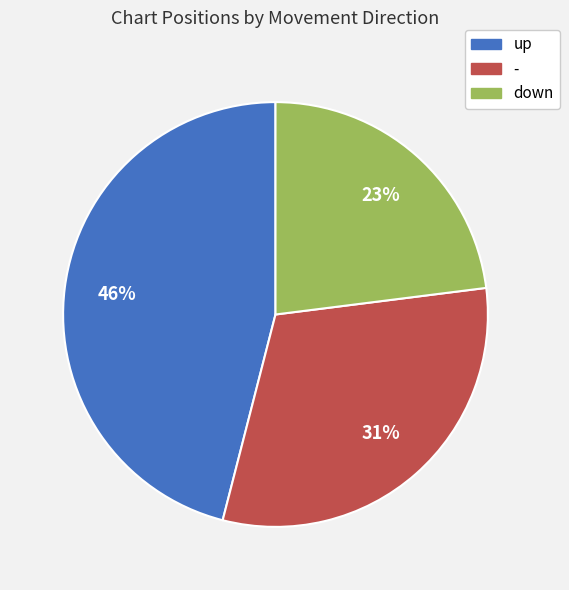

Do down and - together represent more than half of the pie?

Yes